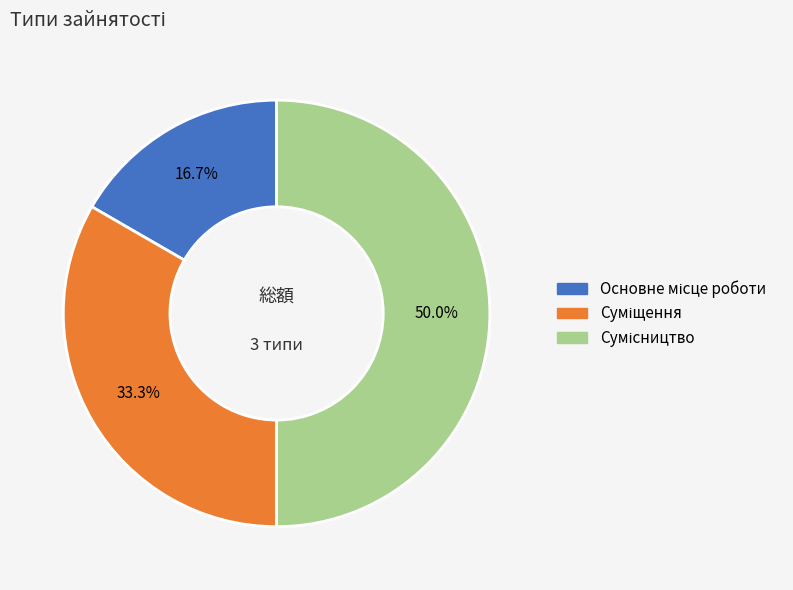

Is it true that Сумісництво is 40% of the pie?

False